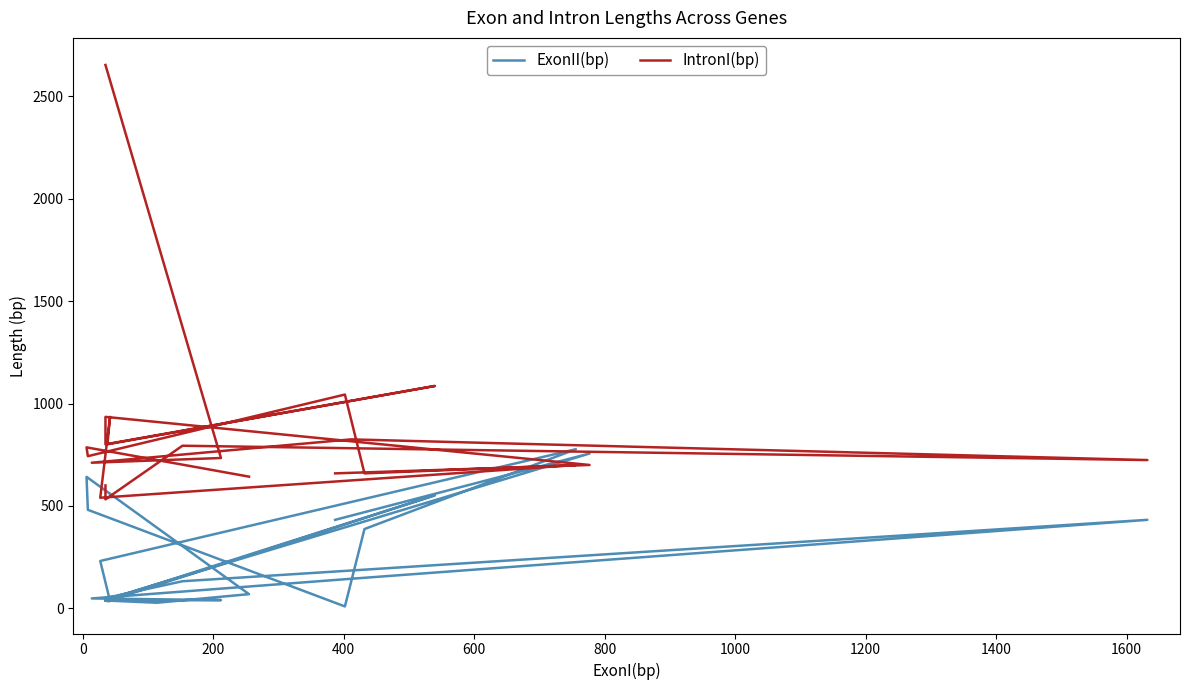

In ExonII(bp), how many points are higher than both neighbors (excluding endpoints)?

5